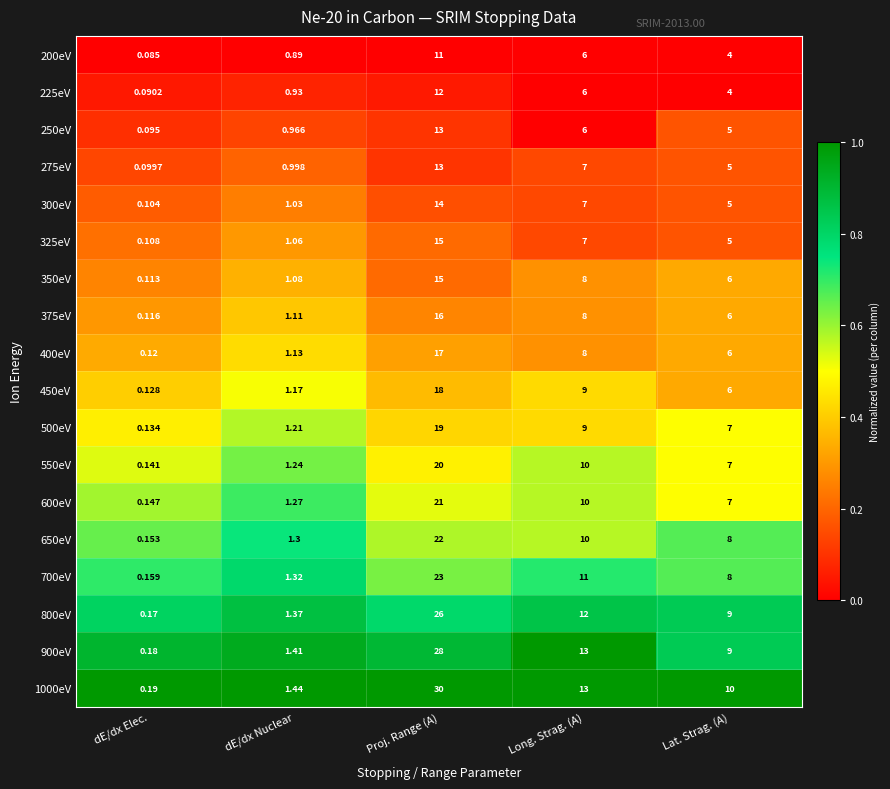

Between Proj. Range (A) and Lat. Strag. (A), which series saw the biggest shift?

1000eV